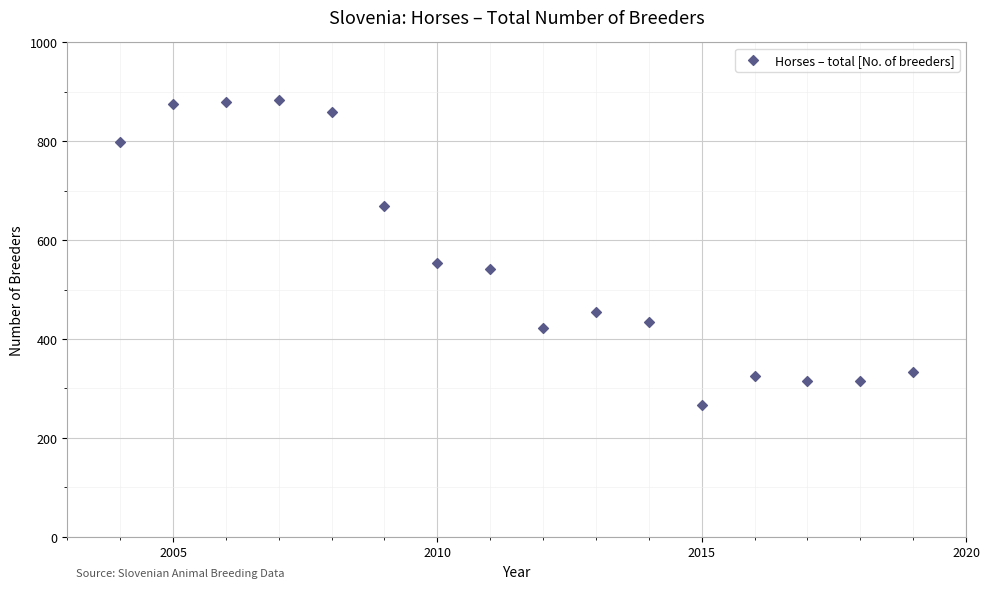

What is the range of Y values (max minus min)?

618